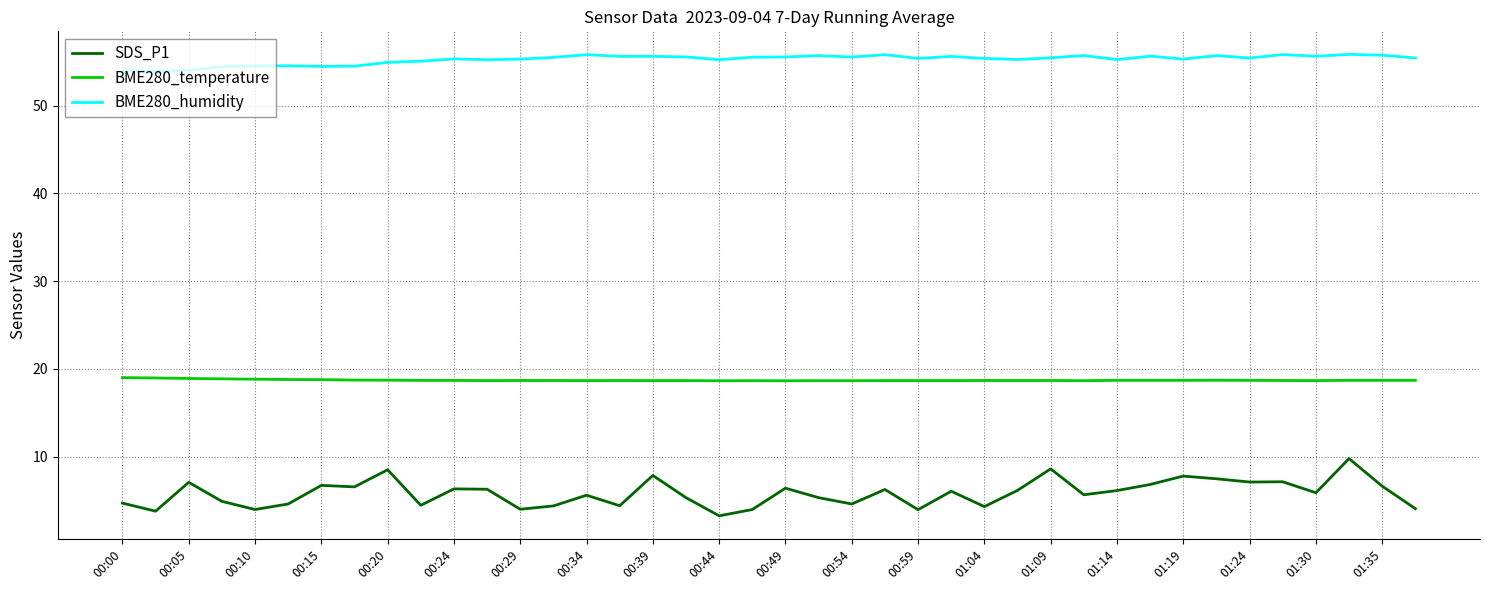

Which series has the largest total across all categories?

BME280_humidity